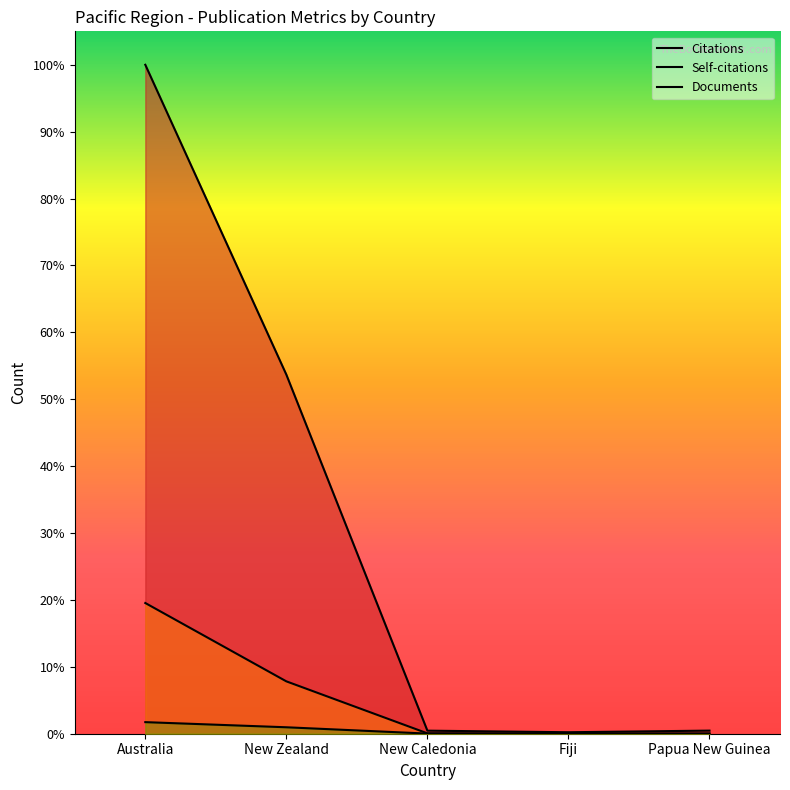

Which series has the largest total across all categories?

Citations